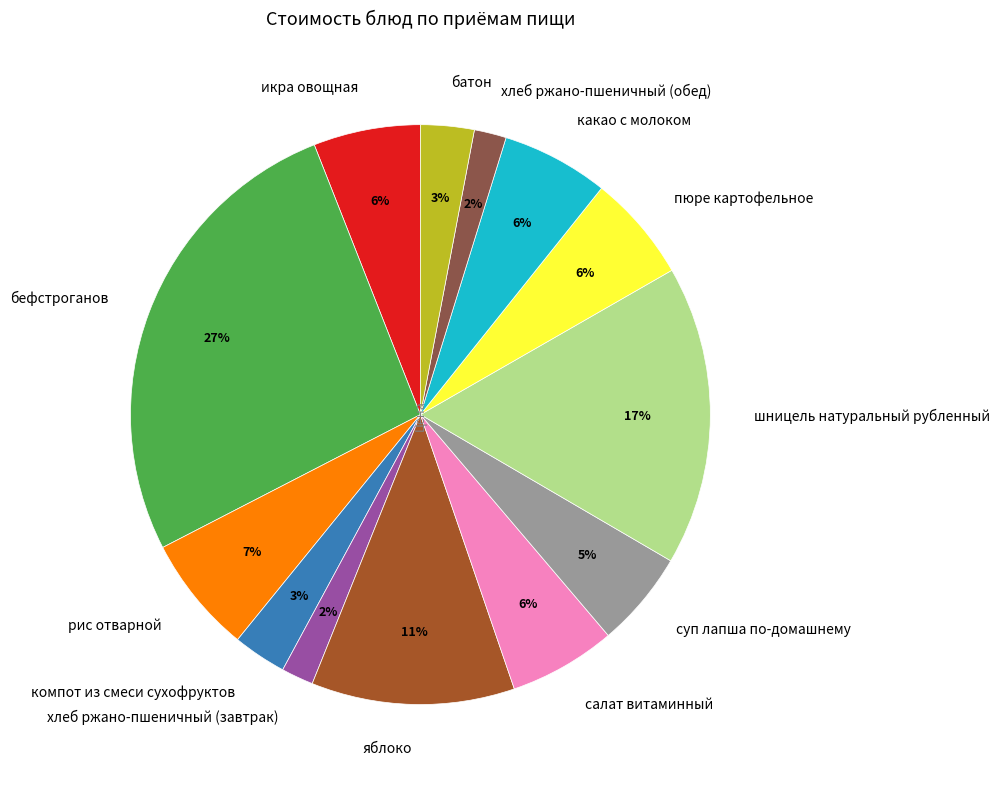

Does хлеб ржано-пшеничный (обед) represent more than half of the total?

No